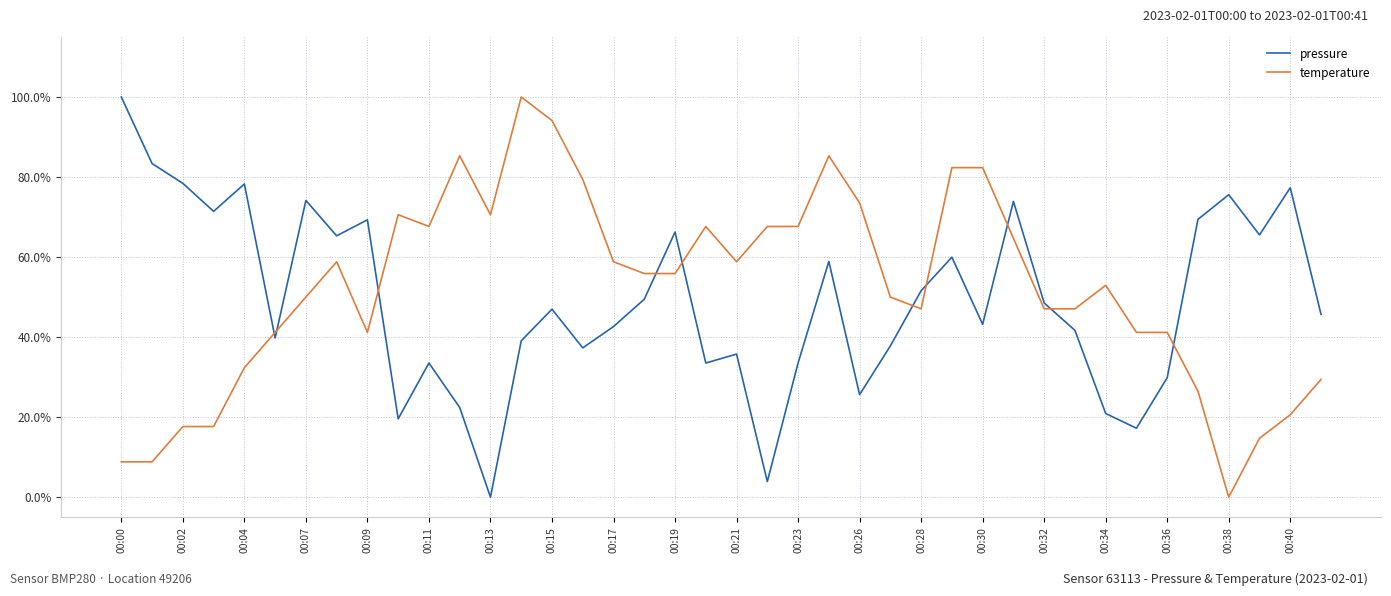

How many interior local peaks does the pressure series have?

12